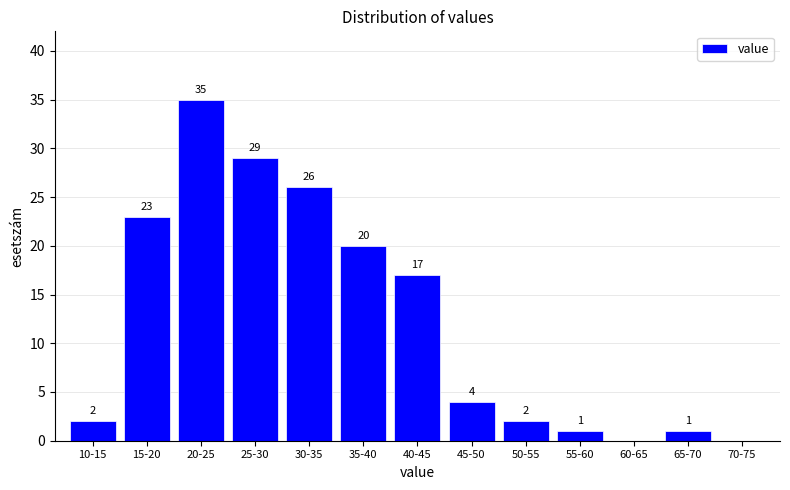

Reading left to right, list all the values displayed in this chart.

10-15=2	15-20=23	20-25=35	25-30=29	30-35=26	35-40=20	40-45=17	45-50=4	50-55=2	55-60=1	60-65=0	65-70=1	70-75=0